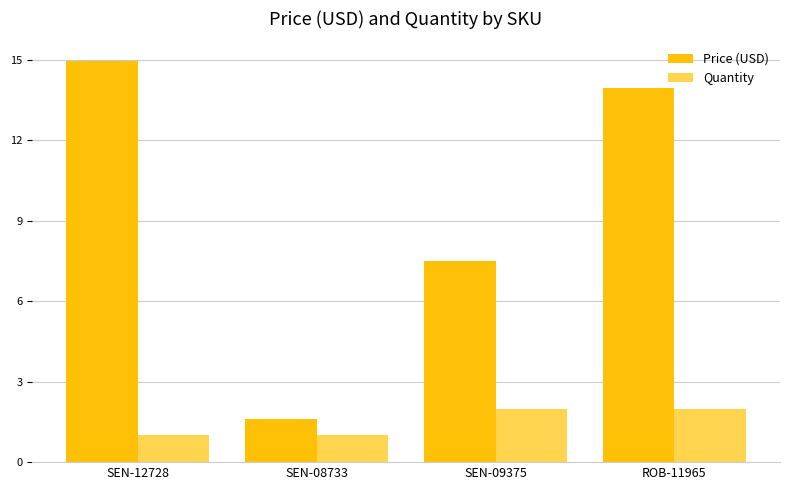

What is the spread (max minus min) of values at SEN-08733?

0.6